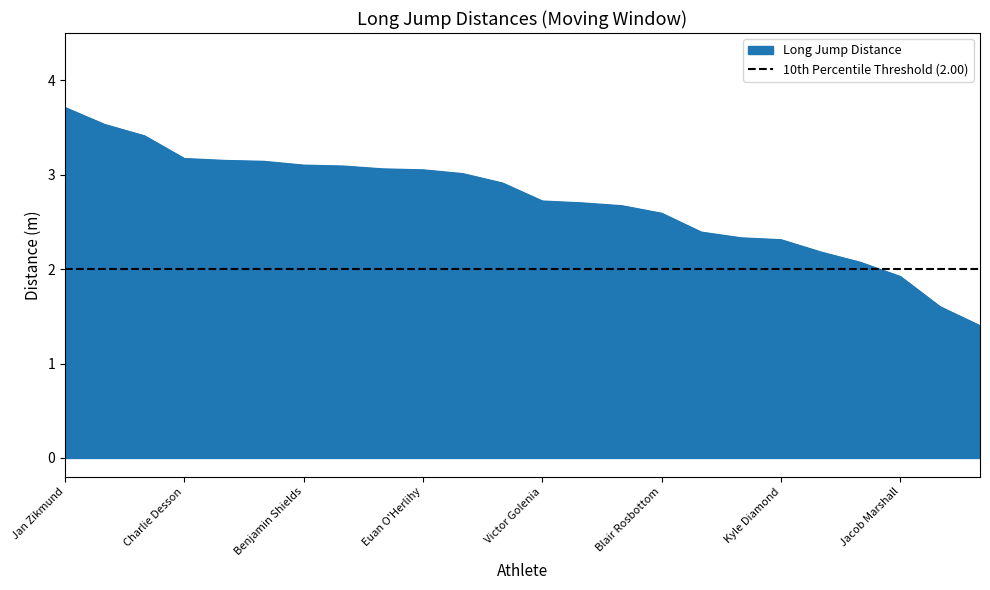

What is the change in value from Blair Rosbottom to Jacob Marshall?

-0.7